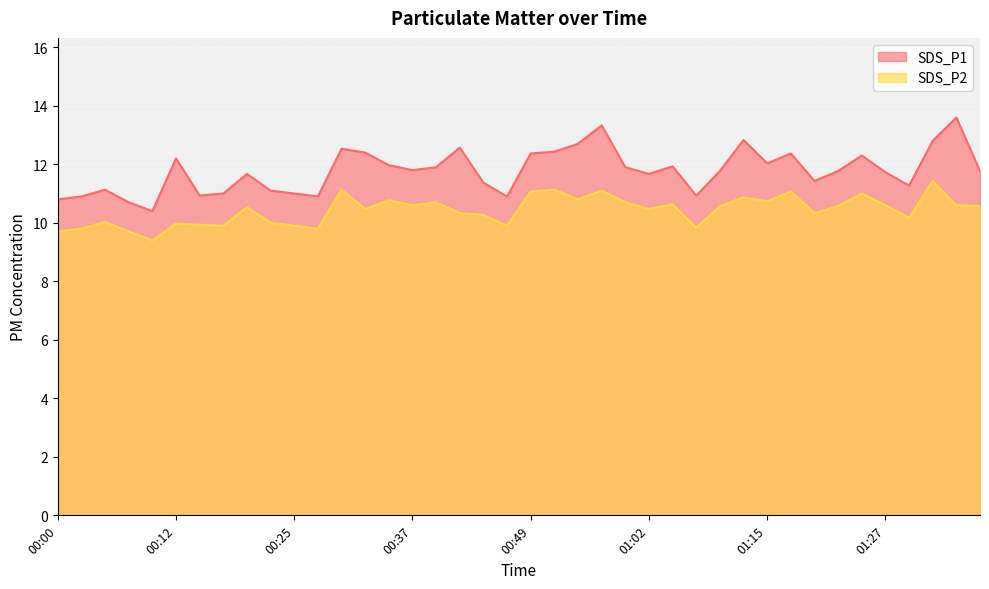

Reading left to right, list all the values displayed in this chart.

SDS_P1: 10.8	10.9	11.1	10.7	10.4	12.2	10.9	11.0	11.7	11.1	11.0	10.9	12.5	12.4	12.0	11.8	11.9	12.6	11.4	10.9	12.4	12.4	12.7	13.3	11.9	11.7	11.9	10.9	11.8	12.8	12.0	12.4	11.4	11.8	12.3	11.7	11.3	12.8	13.6	11.8
SDS_P2: 9.7	9.8	10.0	9.7	9.4	10.0	9.9	9.9	10.5	10.0	9.9	9.8	11.1	10.5	10.8	10.6	10.7	10.3	10.3	9.9	11.1	11.1	10.8	11.1	10.7	10.5	10.6	9.8	10.6	10.9	10.7	11.1	10.3	10.6	11.0	10.6	10.2	11.4	10.6	10.6